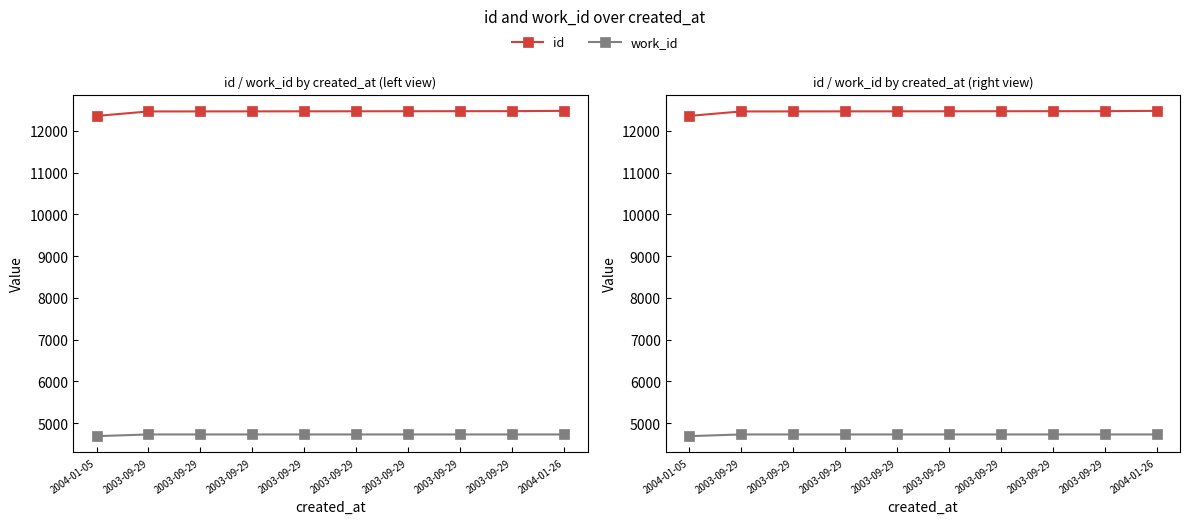

True or false: id has more than 1 points higher than both neighbors.

False